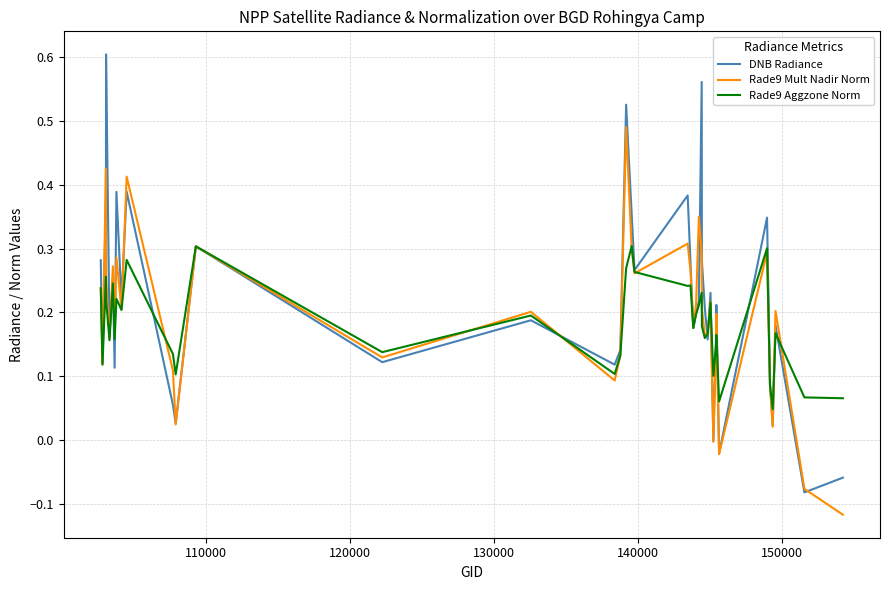

How many lines are shown in the chart?

3